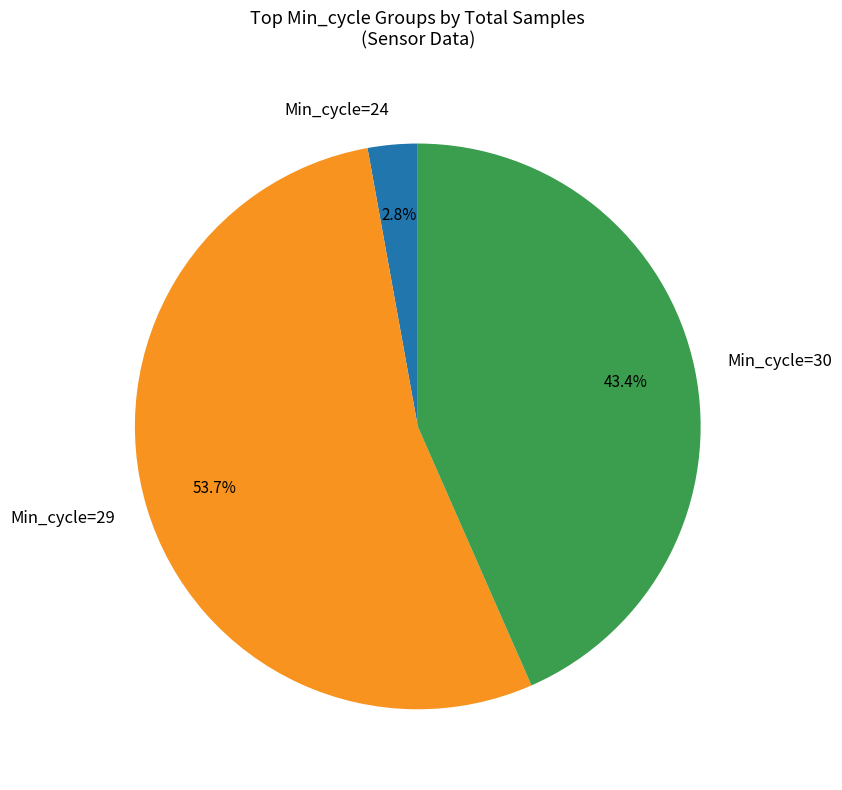

Combined, do Min_cycle=30 and Min_cycle=29 account for over 50%?

Yes